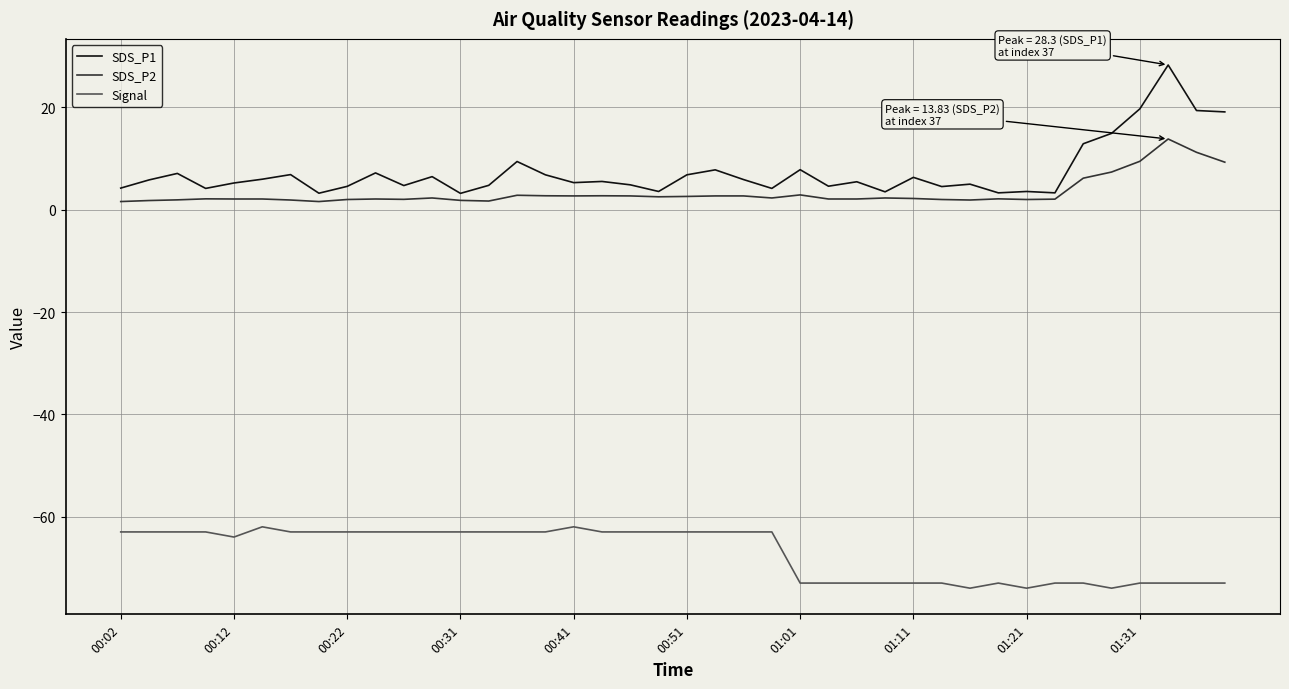

In SDS_P1, how many points are higher than both neighbors (excluding endpoints)?

13